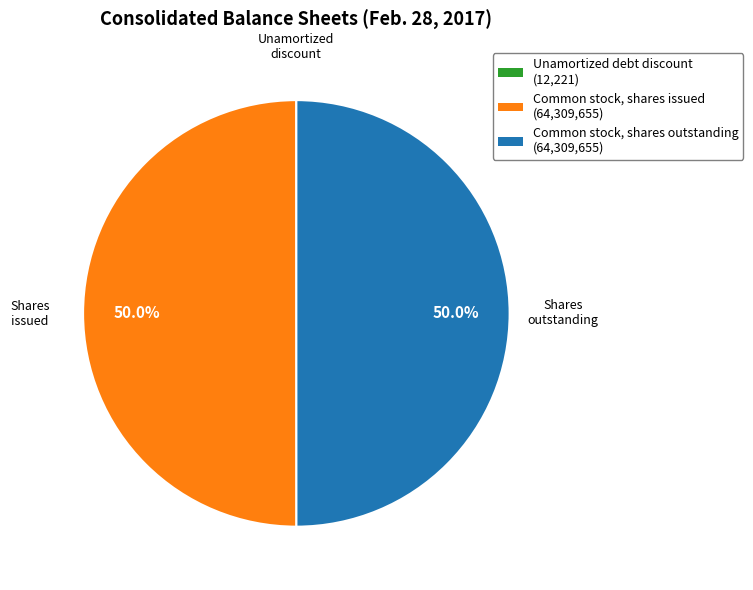

To the nearest percent, what percentage of the pie is Common stock, shares issued?

50%